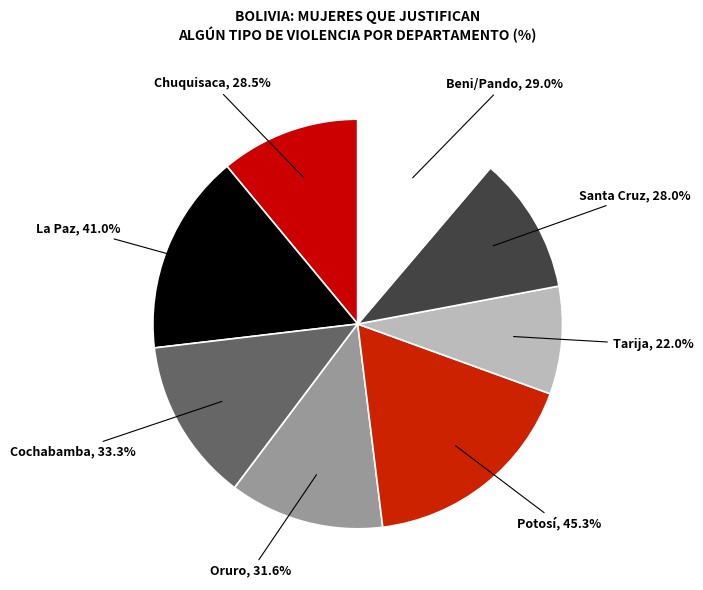

Is it true that La Paz is 28% of the pie?

False